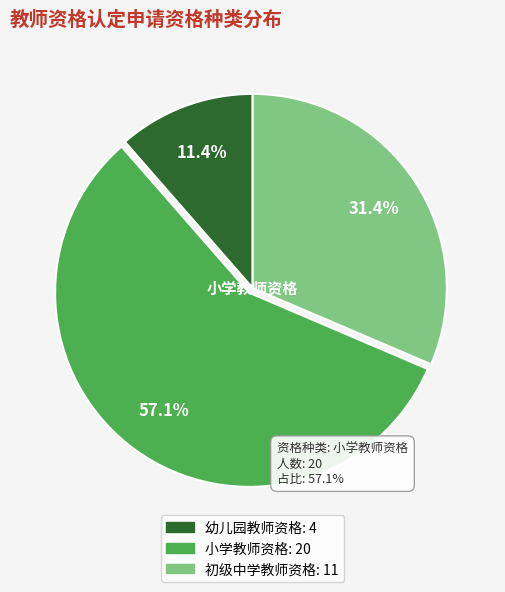

To the nearest percent, what percentage of the pie is 幼儿园教师资格?

11%